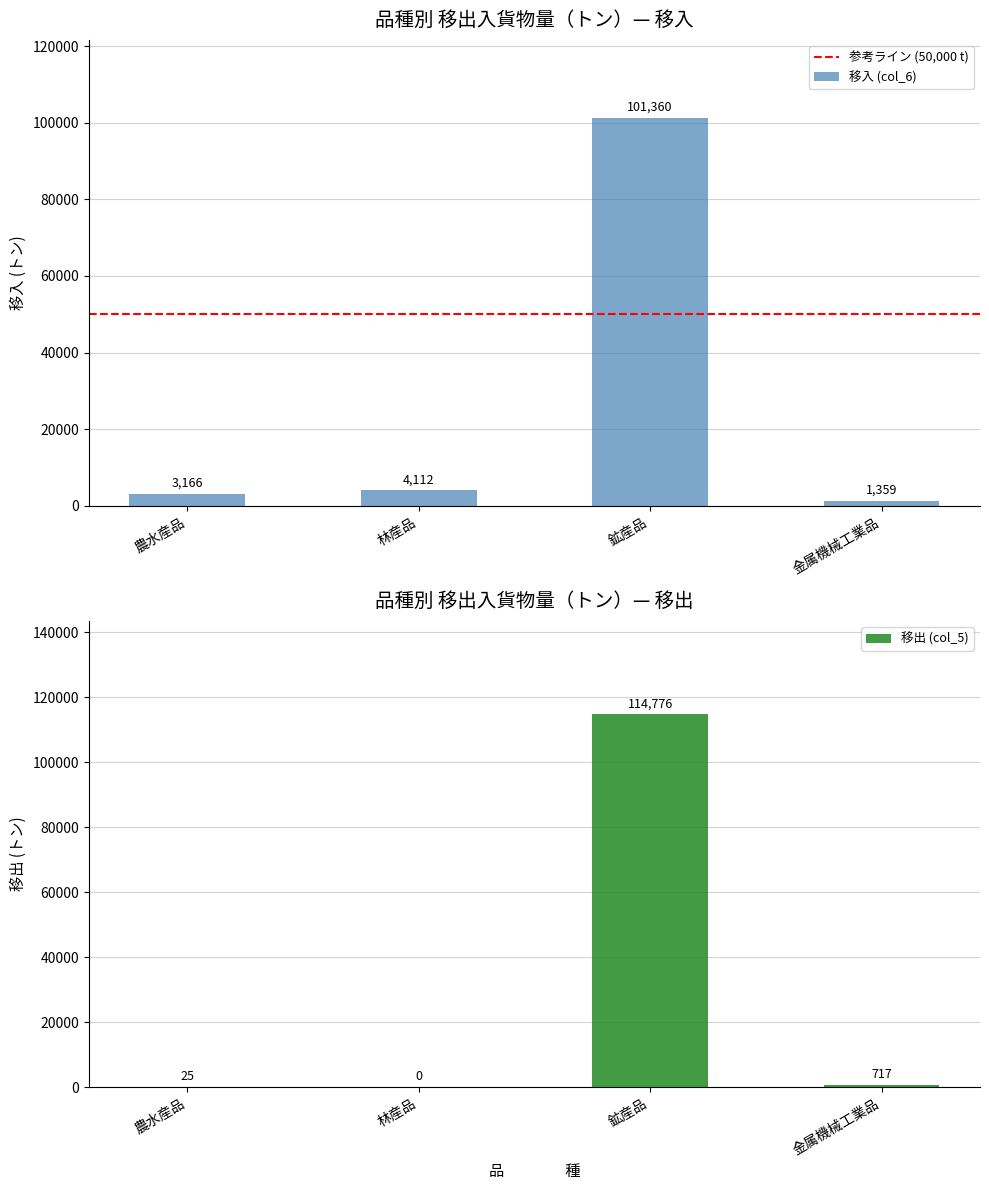

Rank the categories by 移出 (col_5) value from lowest to highest.

林産品, 農水産品, 金属機械工業品, 鉱産品